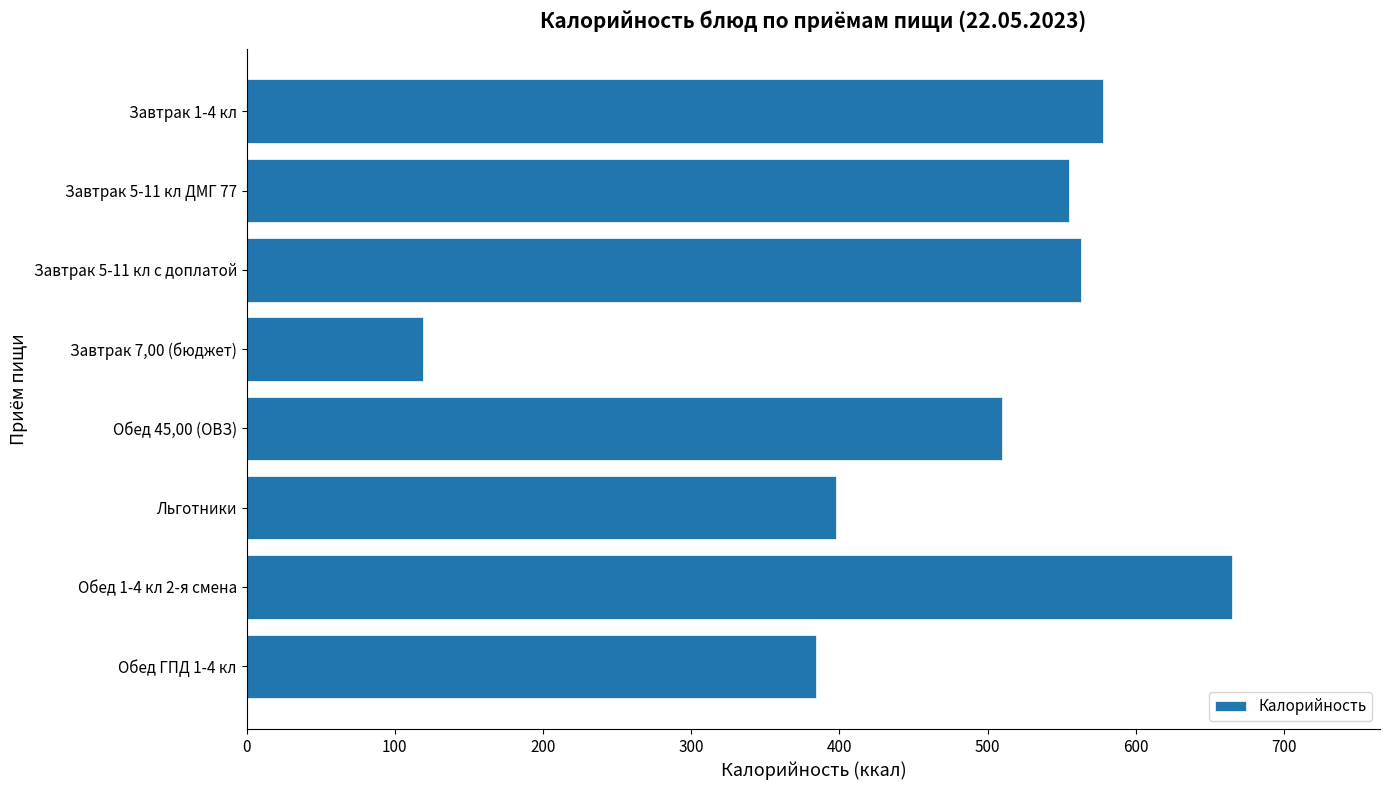

List the labels in order of value, smallest first.

Завтрак 7,00 (бюджет), Обед ГПД 1-4 кл, Льготники, Обед 45,00 (ОВЗ), Завтрак 5-11 кл ДМГ 77, Завтрак 5-11 кл с доплатой, Завтрак 1-4 кл, Обед 1-4 кл 2-я смена